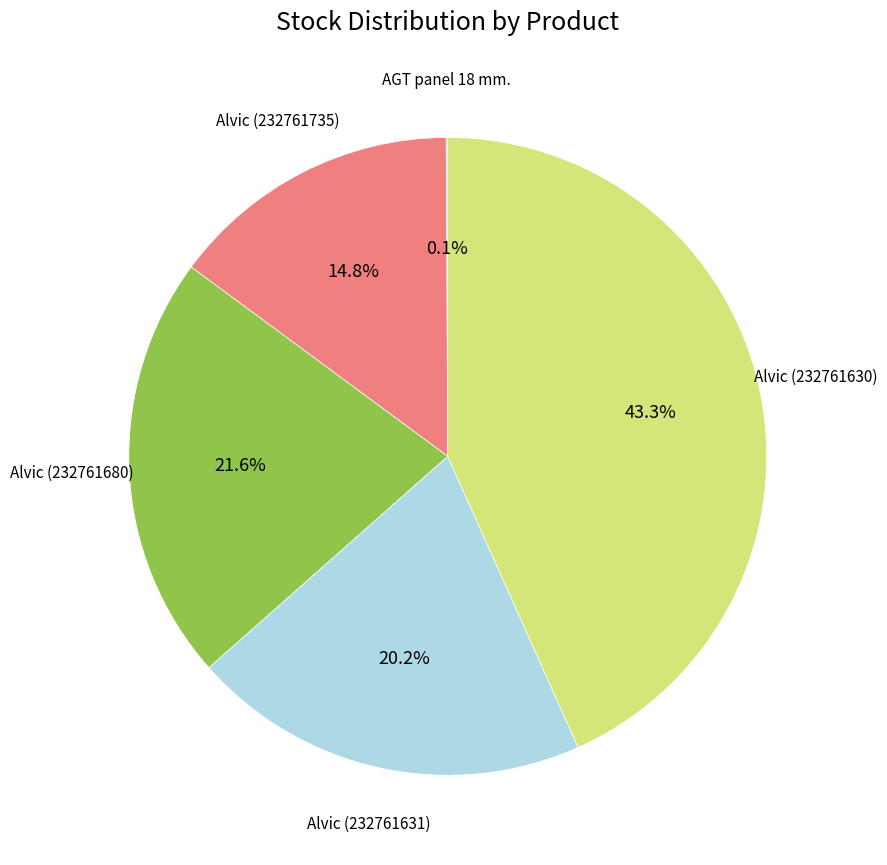

Is there any slice that represents more than half of the pie?

No